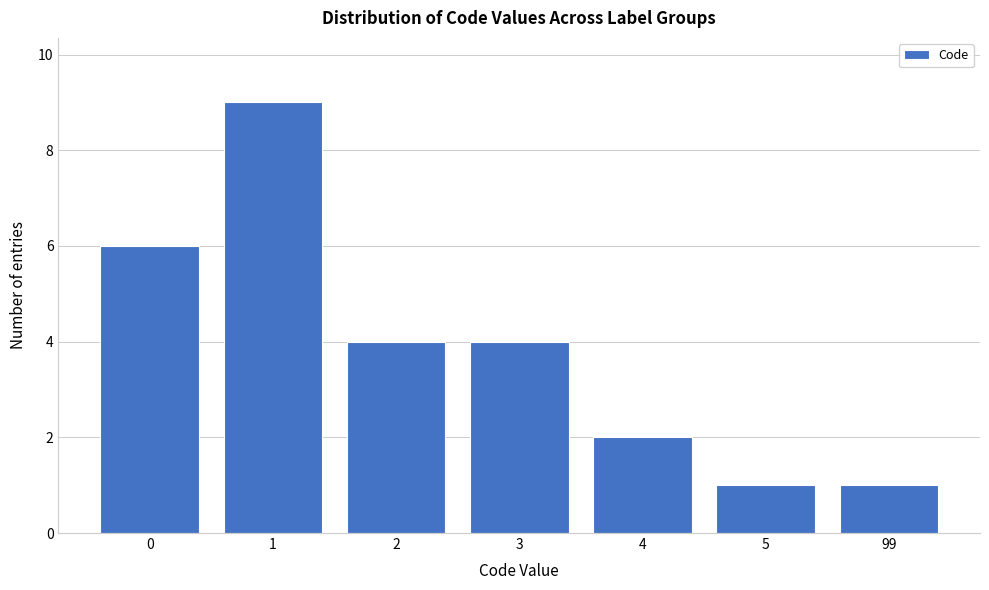

Reading left to right, transcribe all the data shown in this chart.

6	9	4	4	2	1	1